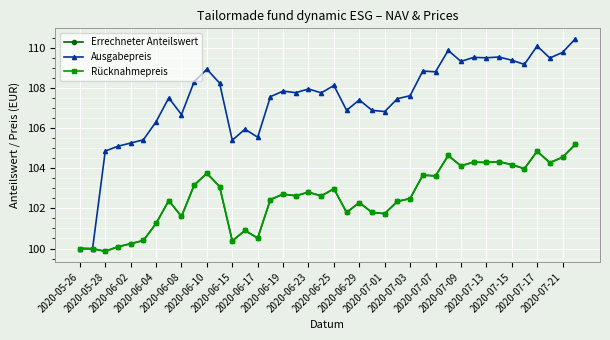

True or false: Ausgabepreis has more than 0 points higher than both neighbors.

True